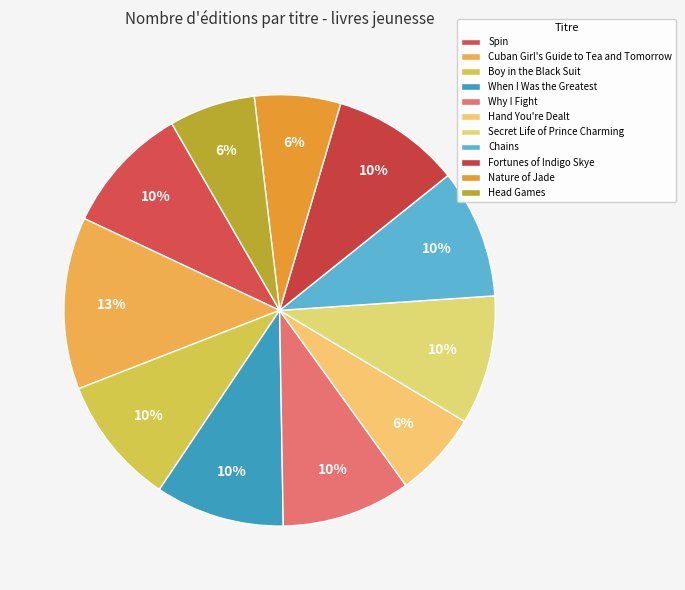

Is it true that Chains is 10% of the pie?

True